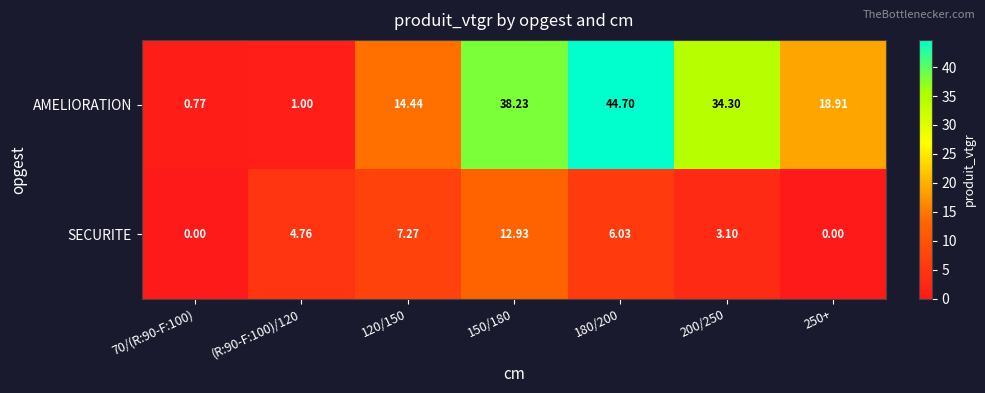

Which series has the largest total across all categories?

AMELIORATION